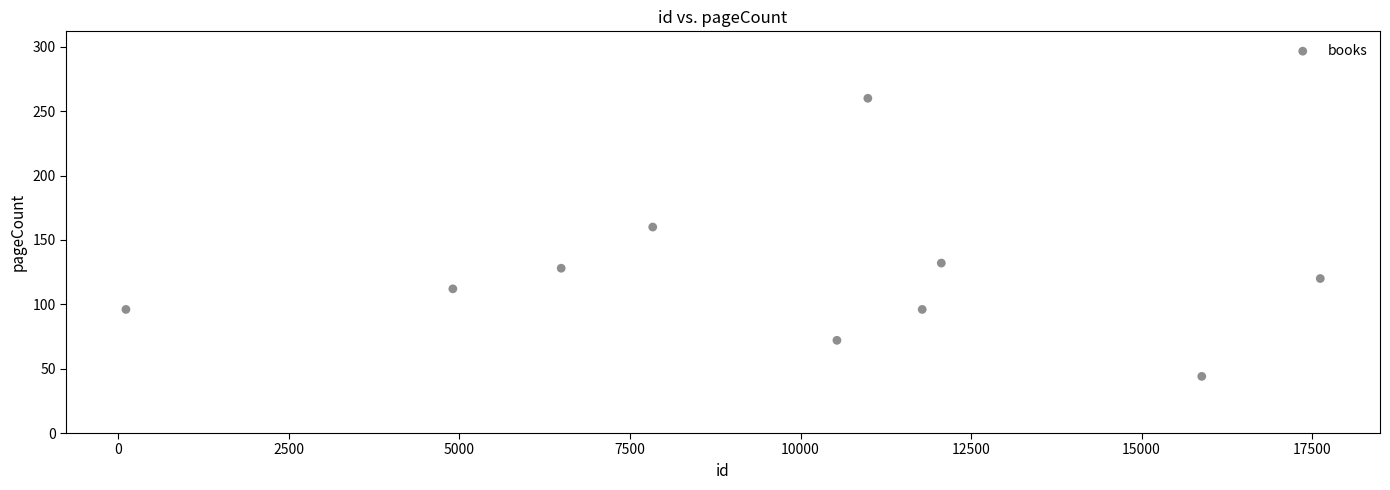

What is the average Y value?

122